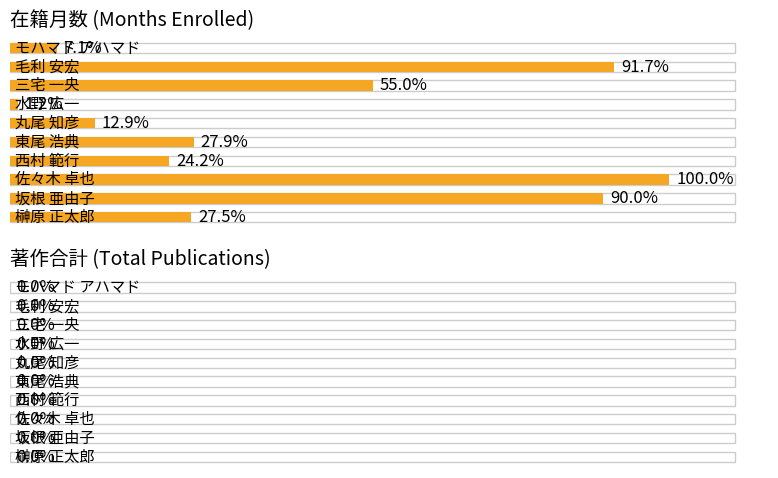

Reading right to left, transcribe all the data shown in this chart.

在籍月数: 17	220	132	3	31	67	58	240	216	66
著作合計: 0	0	0	0	0	0	0	0	0	0